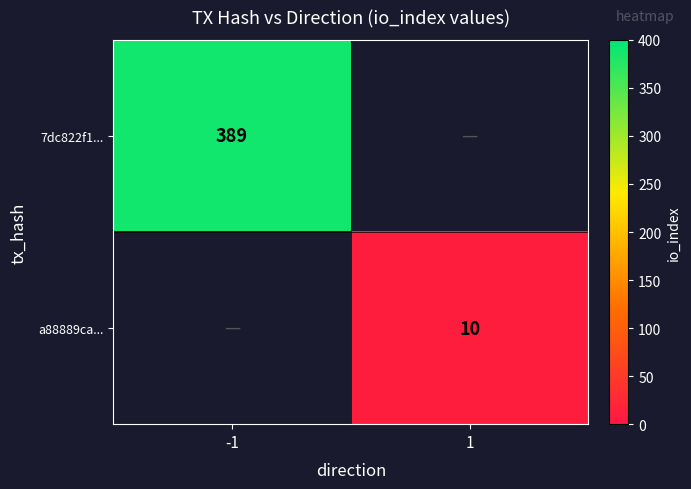

Is the value of a88889ca... at 1 greater than the value of 7dc822f1... at -1?

No